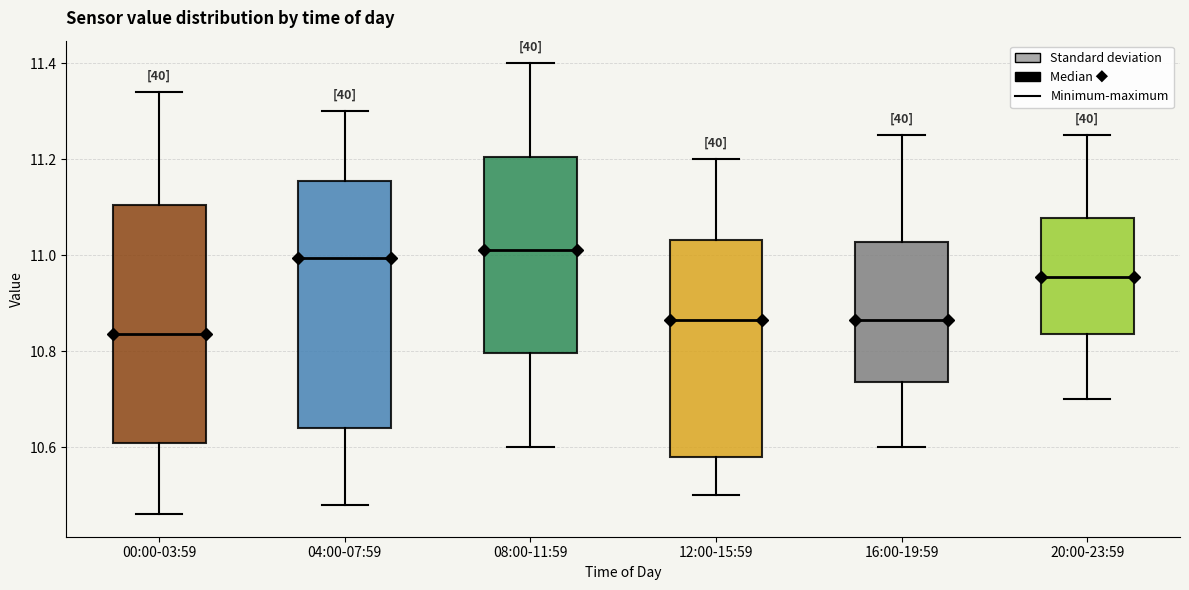

Reading left to right, read every box against the y-axis: the position of its median line, the range the box covers, and the ends of its whiskers. The values are not printed on the chart, so give them approximately, as read against the axis.

00:00-03:59: median 10.84, box 10.60 to 11.10, whiskers 10.46 to 11.34
04:00-07:59: median 11.00, box 10.64 to 11.16, whiskers 10.48 to 11.30
08:00-11:59: median 11.02, box 10.80 to 11.20, whiskers 10.60 to 11.40
12:00-15:59: median 10.86, box 10.58 to 11.04, whiskers 10.50 to 11.20
16:00-19:59: median 10.86, box 10.74 to 11.02, whiskers 10.60 to 11.26
20:00-23:59: median 10.96, box 10.84 to 11.08, whiskers 10.70 to 11.26